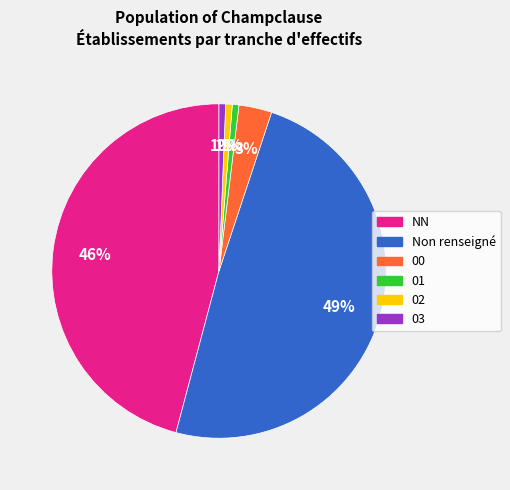

To the nearest percent, what is the average slice percentage?

17%